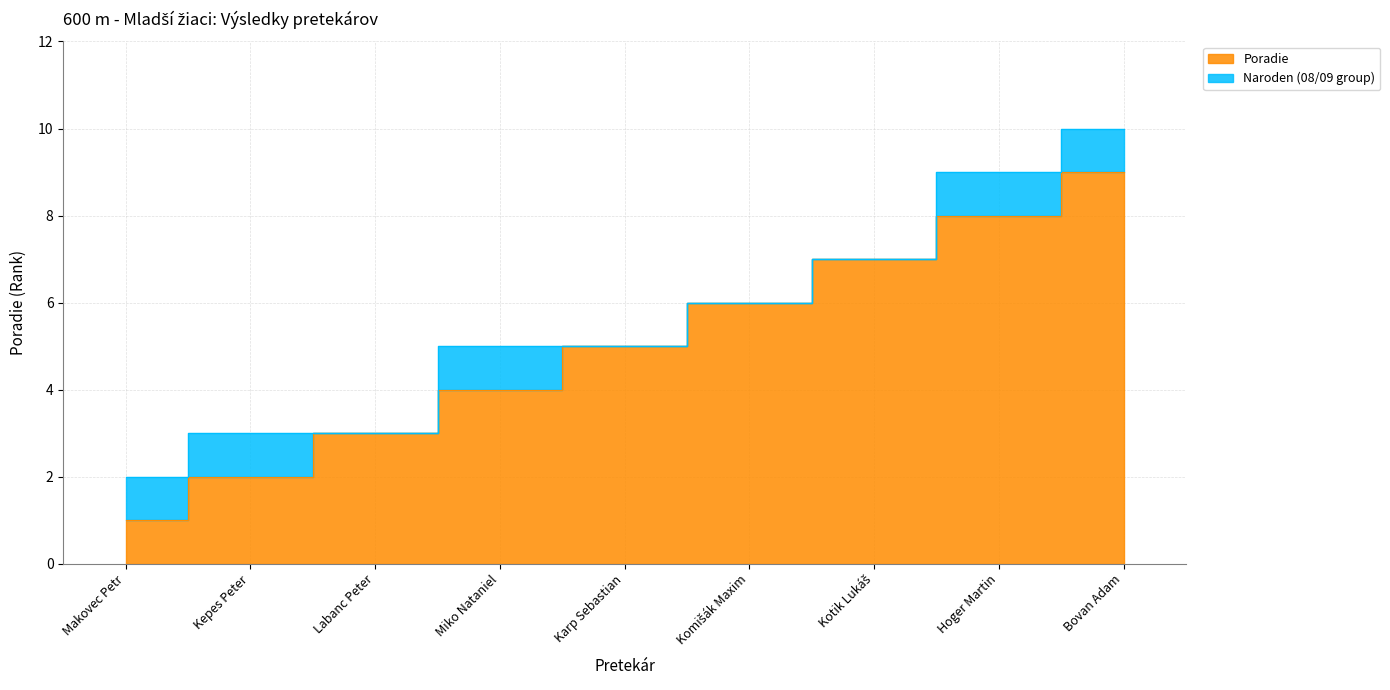

Which has a higher value, Miko Nataniel or Makovec Petr?

Miko Nataniel